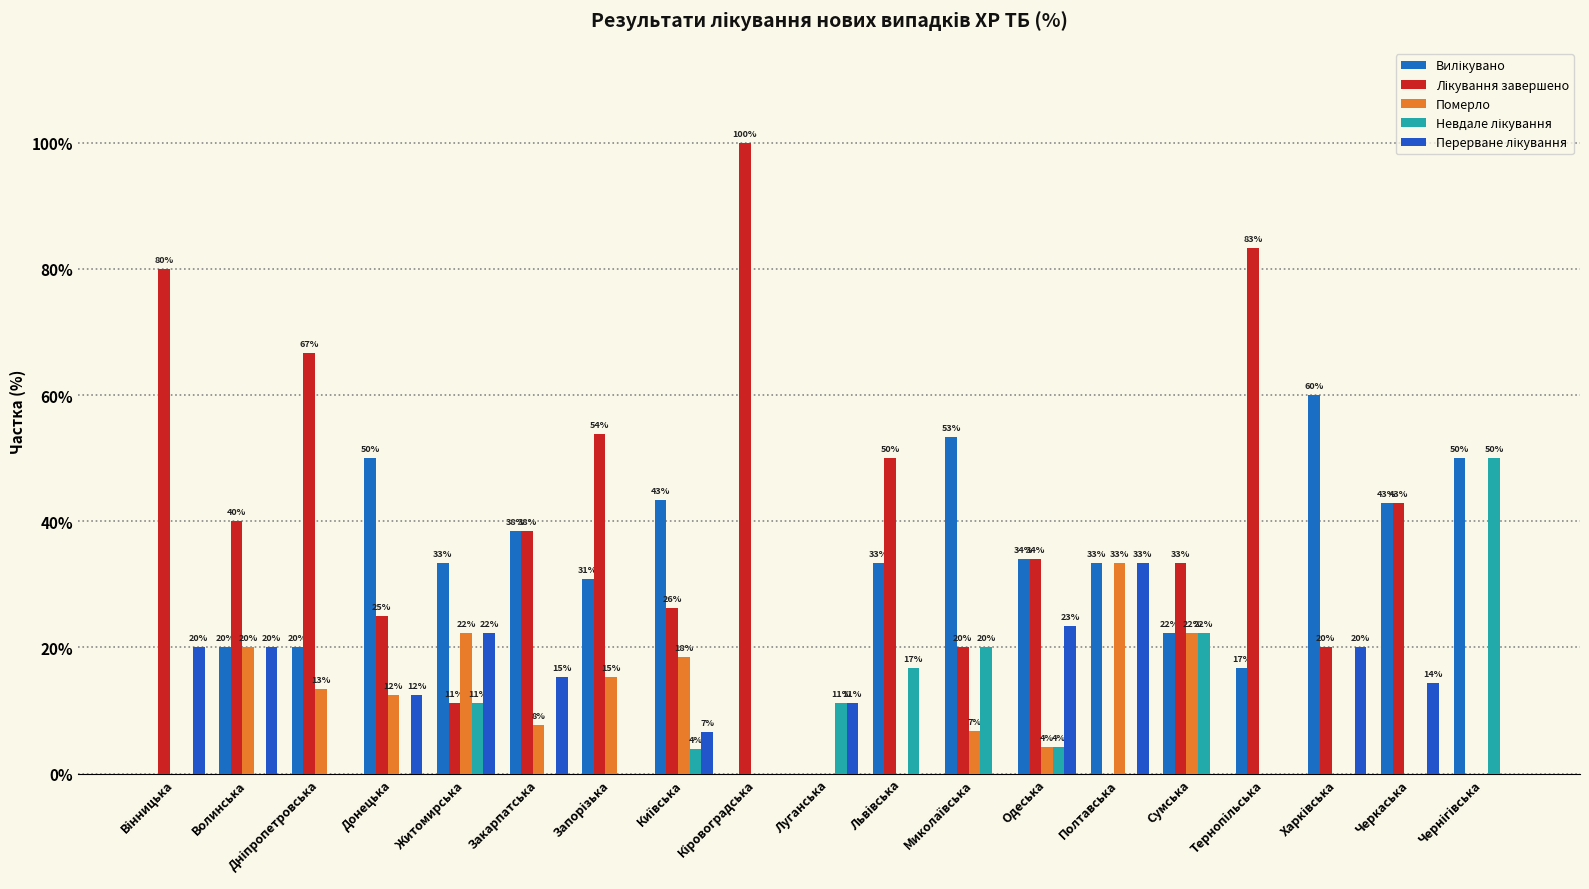

Are the bars grouped side by side (vs. stacked)?

Yes